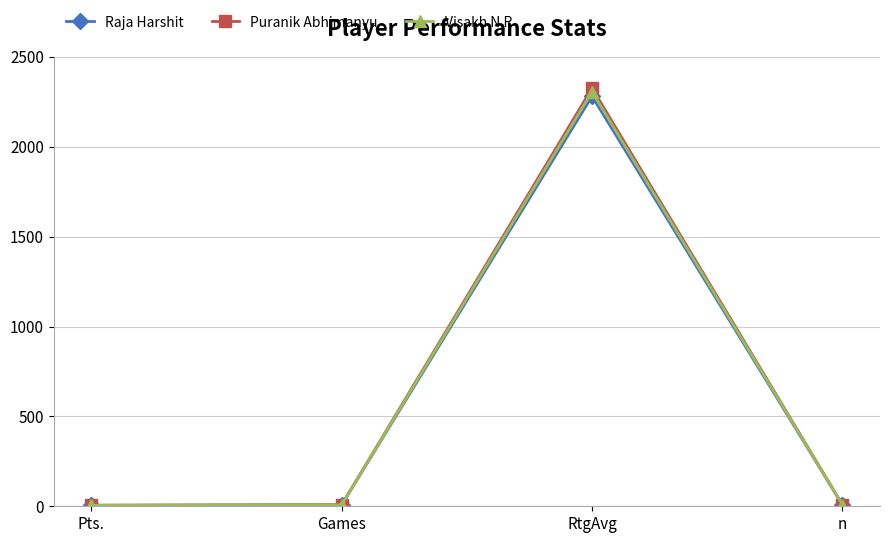

At which category does Visakh N R reach its first local peak?

RtgAvg